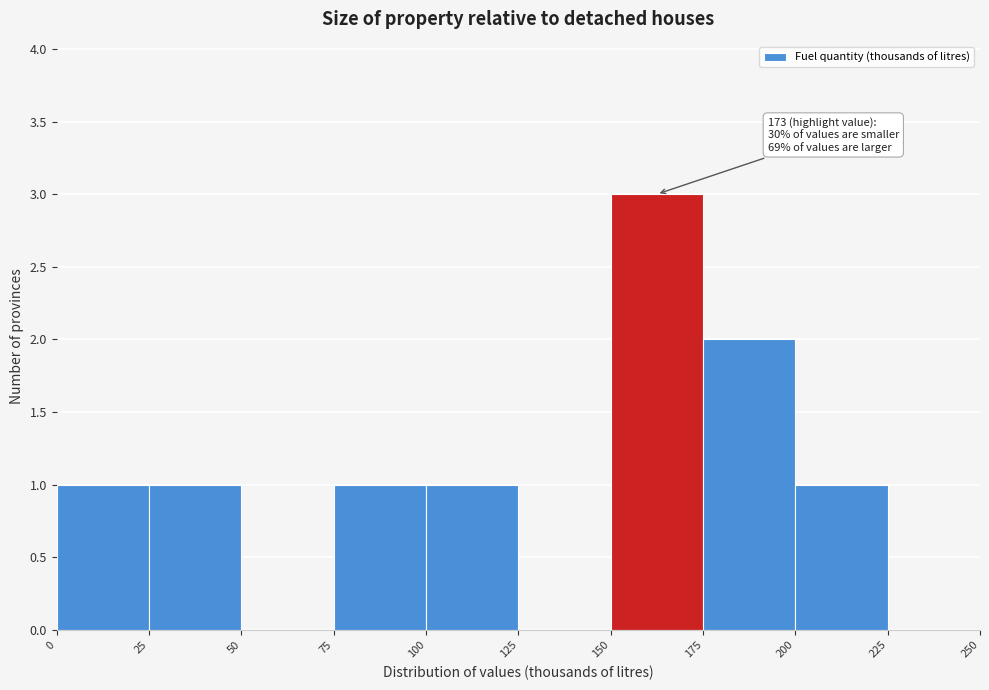

Over which range of the x-axis is the bar tallest?

150 to 175